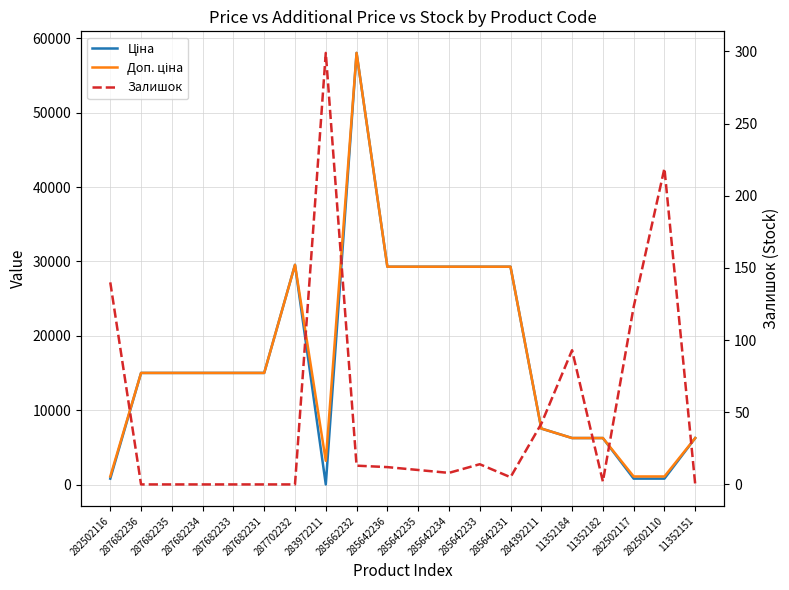

Rank the series by their maximum value, from lowest to highest.

Залишок, Ціна, Доп. ціна